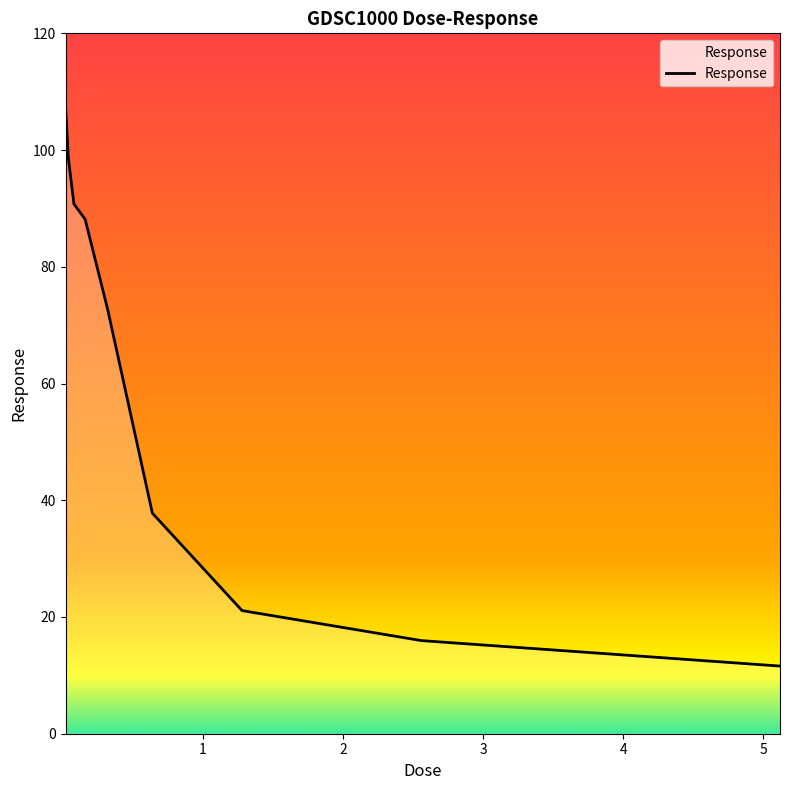

What is the smallest value displayed?

11.6